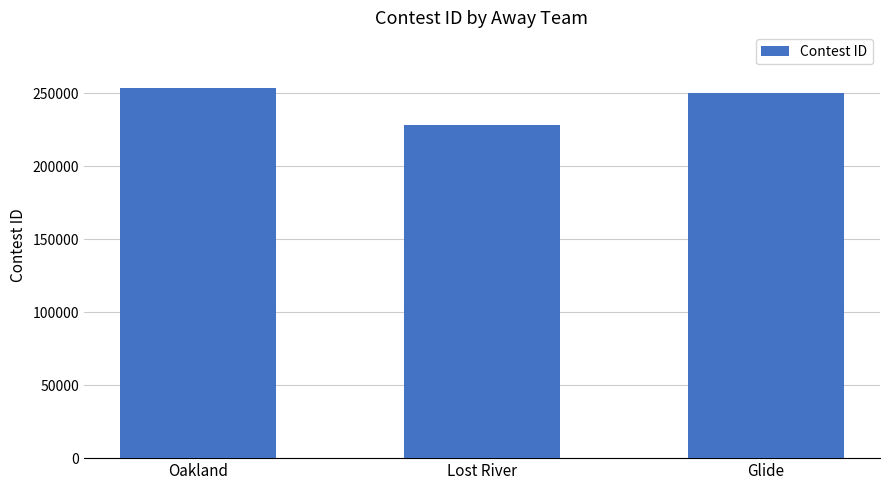

Approximately how many times larger is the value at Glide compared to Oakland?

1.0